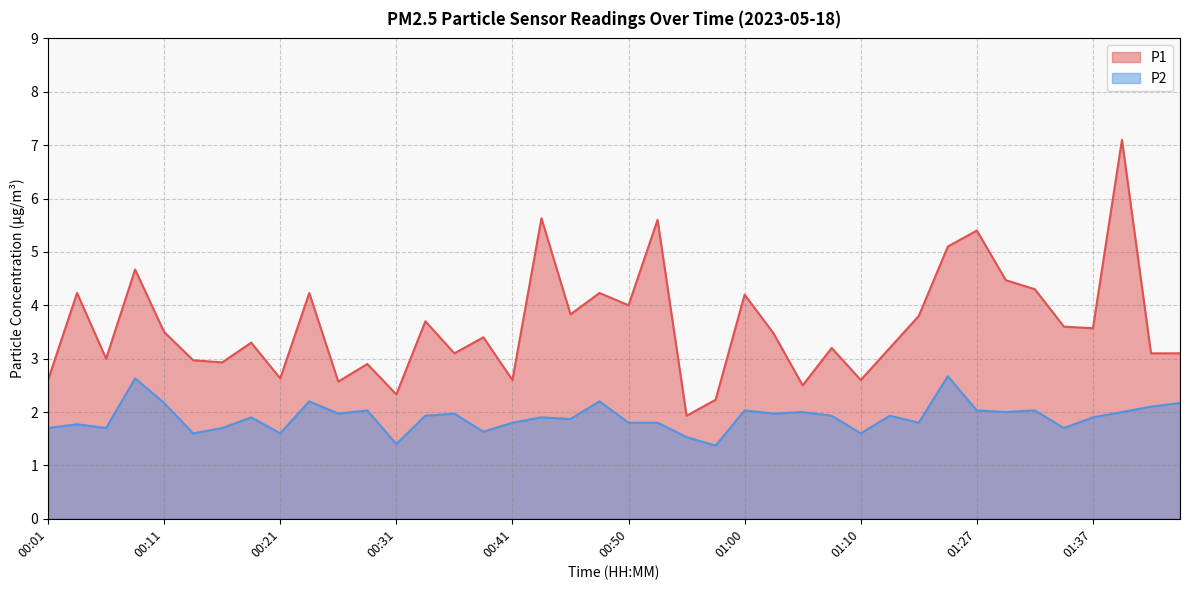

Reading left to right, list all the values displayed in this chart.

P1: 00:01=2.6	00:04=4.2	00:06=3.0	00:09=4.7	00:11=3.5	00:14=3.0	00:16=2.9	00:19=3.3	00:21=2.6	00:23=4.2	00:26=2.6	00:28=2.9	00:31=2.3	00:33=3.7	00:36=3.1	00:38=3.4	00:41=2.6	00:43=5.6	00:45=3.8	00:48=4.2	00:50=4.0	00:53=5.6	00:55=1.9	00:58=2.2	01:00=4.2	01:02=3.5	01:05=2.5	01:07=3.2	01:10=2.6	01:12=3.2	01:15=3.8	01:22=5.1	01:27=5.4	01:30=4.5	01:32=4.3	01:35=3.6	01:37=3.6	01:39=7.1	01:42=3.1	01:44=3.1
P2: 00:01=1.7	00:04=1.8	00:06=1.7	00:09=2.6	00:11=2.2	00:14=1.6	00:16=1.7	00:19=1.9	00:21=1.6	00:23=2.2	00:26=2.0	00:28=2.0	00:31=1.4	00:33=1.9	00:36=2.0	00:38=1.6	00:41=1.8	00:43=1.9	00:45=1.9	00:48=2.2	00:50=1.8	00:53=1.8	00:55=1.5	00:58=1.4	01:00=2.0	01:02=2.0	01:05=2.0	01:07=1.9	01:10=1.6	01:12=1.9	01:15=1.8	01:22=2.7	01:27=2.0	01:30=2.0	01:32=2.0	01:35=1.7	01:37=1.9	01:39=2.0	01:42=2.1	01:44=2.2